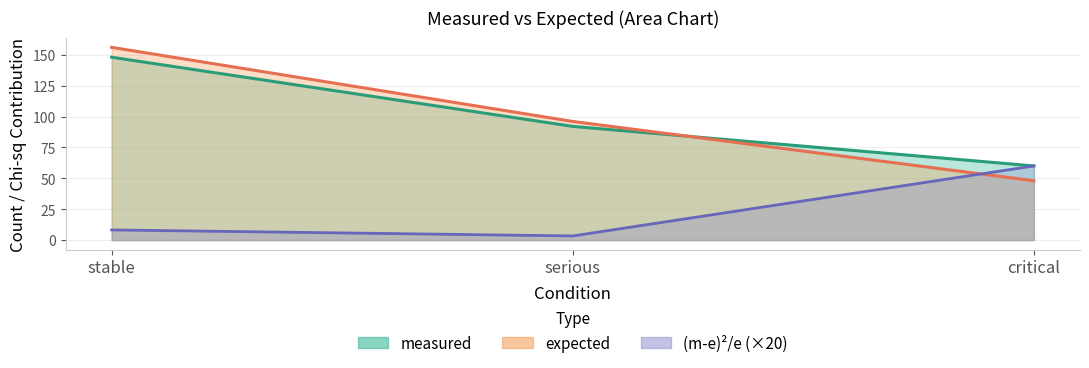

At stable, list the series in order from largest to smallest.

expected, measured, (m-e)^2/e